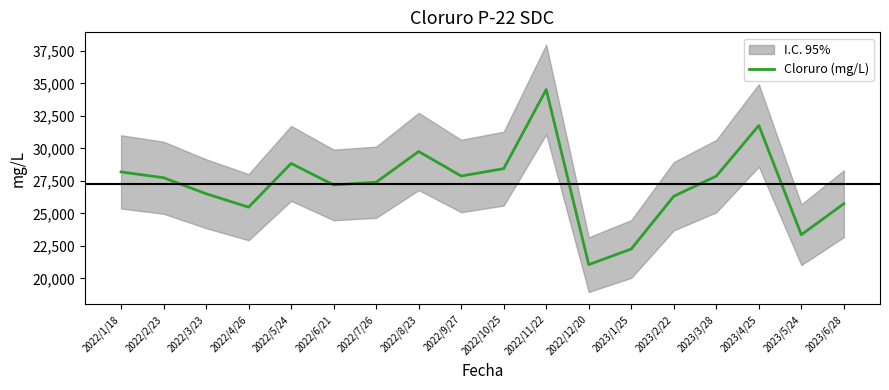

The value at 2023/3/28 is 41841.0. True or false?

False